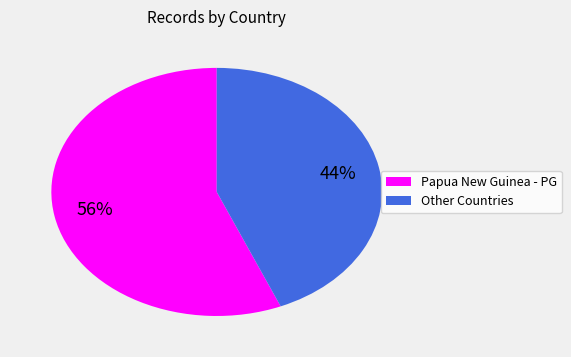

What is the majority slice?

Papua New Guinea - PG